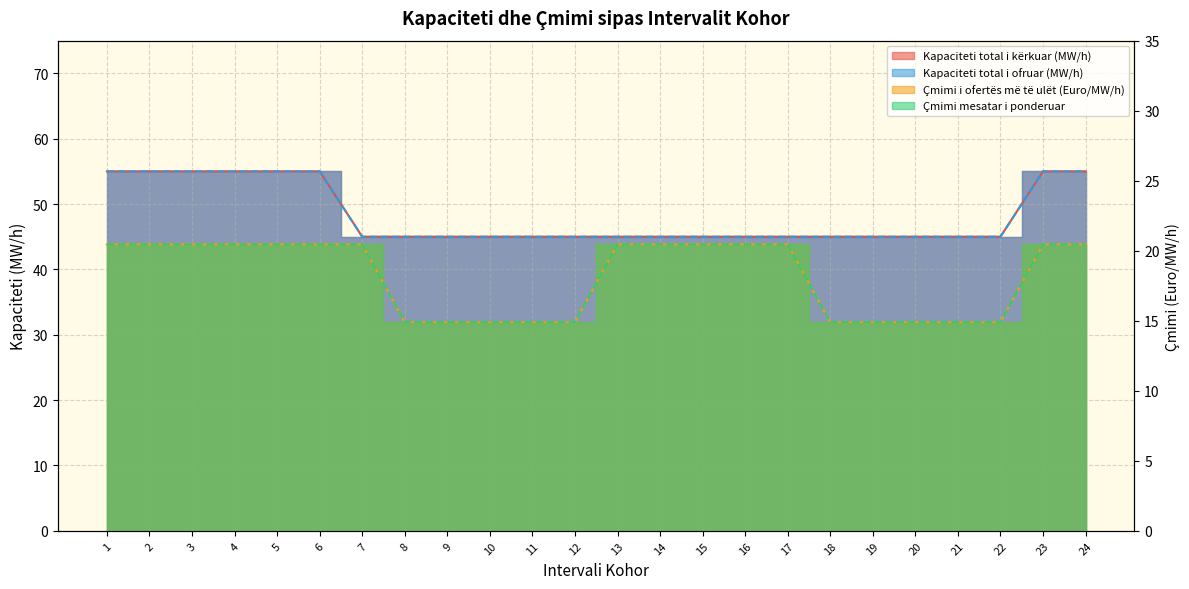

Where is Kapaciteti total i kërkuar (MW/h) nearest to the value 50?

1